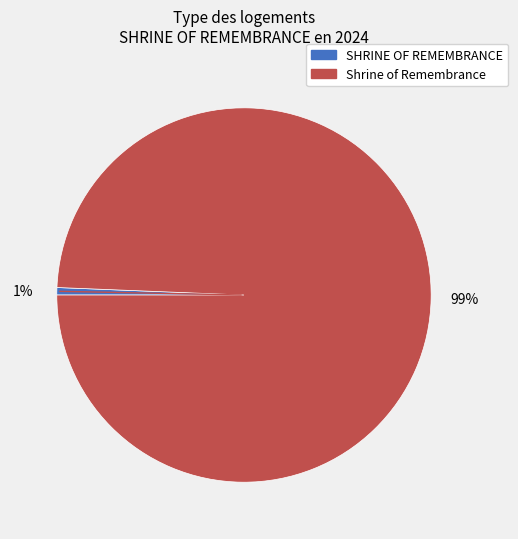

Between Shrine of Remembrance and SHRINE OF REMEMBRANCE, which is larger?

Shrine of Remembrance